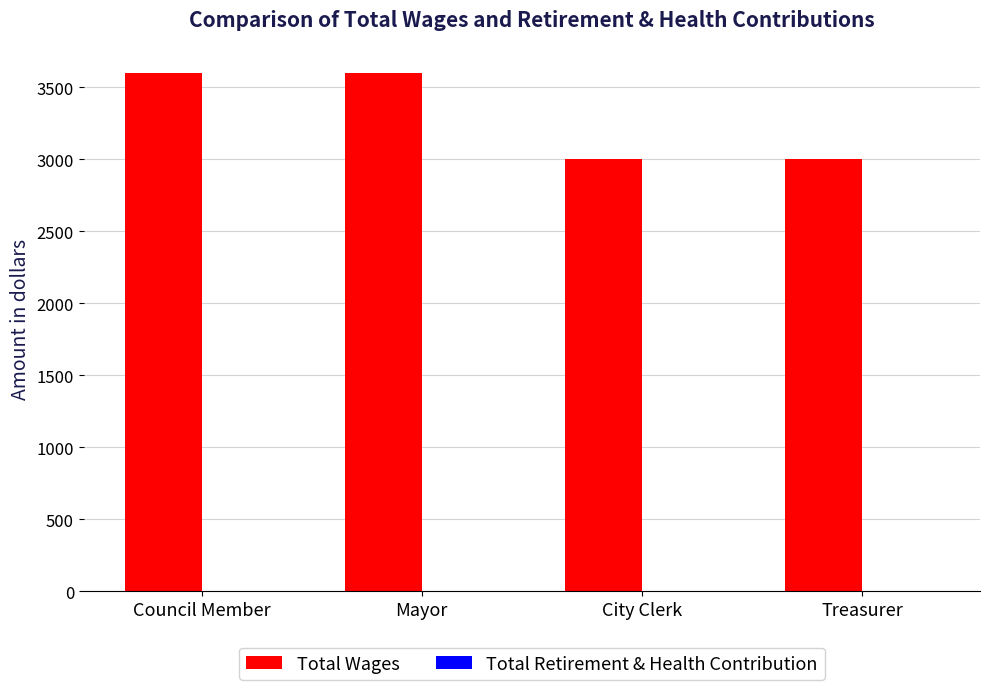

What is the label of the 1st bar from the right?

Treasurer